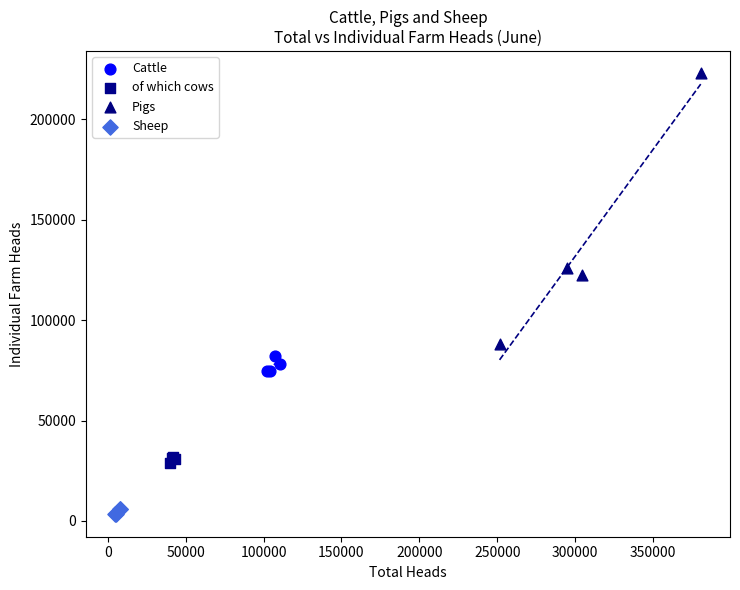

Which series contains the highest Y value?

Pigs